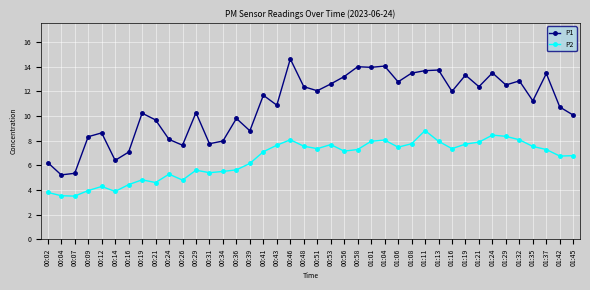

Which series has the largest total across all categories?

P1